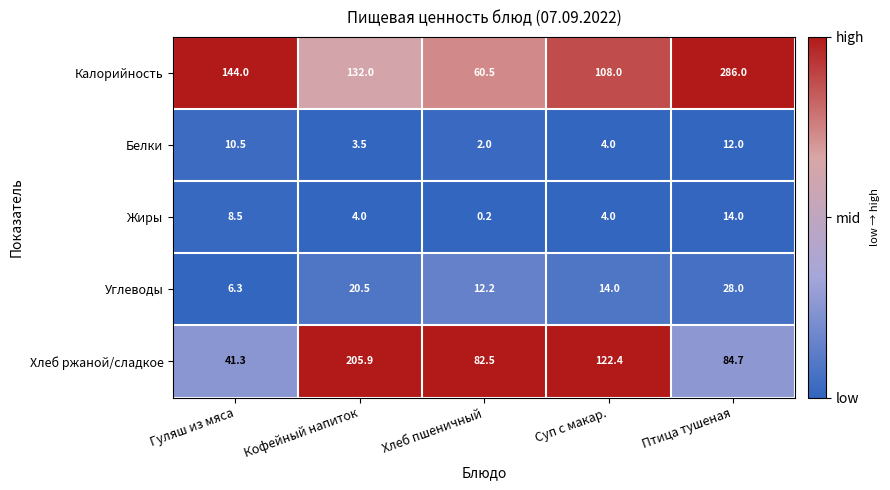

True or false: Калорийность has a value of 60.5 at Хлеб пшеничный.

True